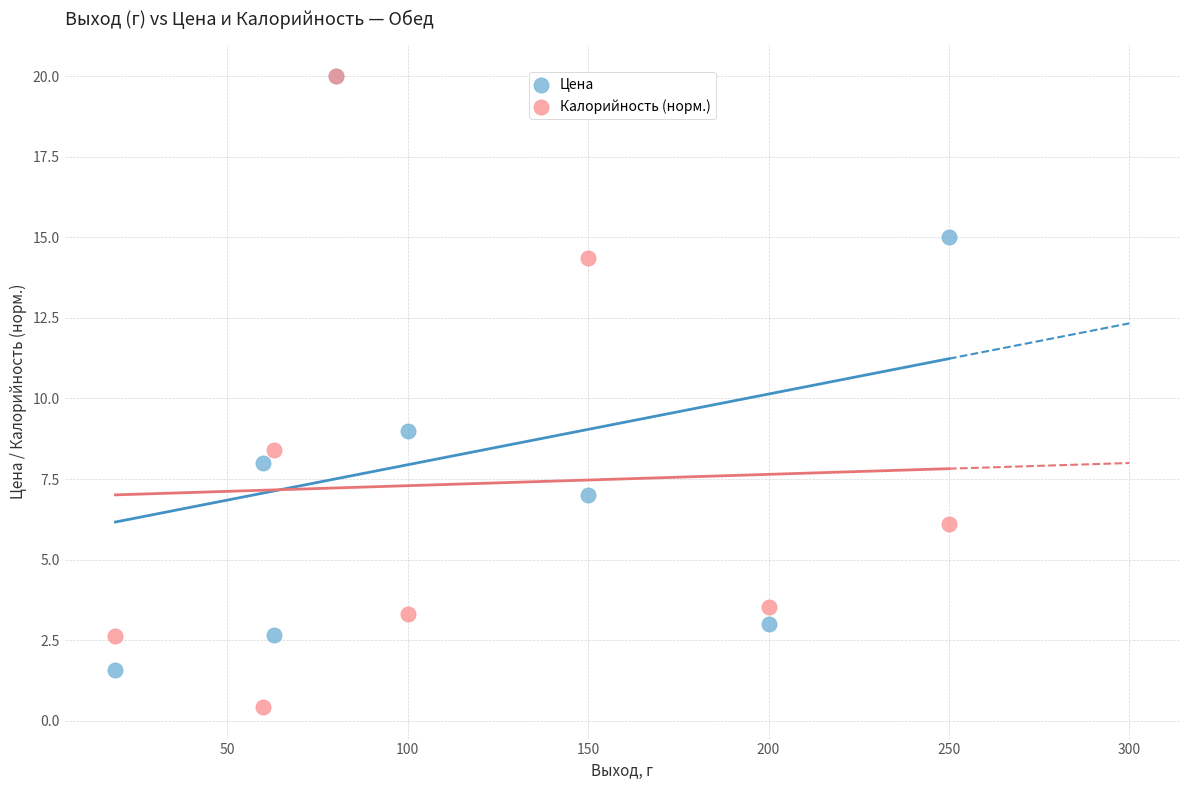

In the Калорийность (норм.) series, what Y value is closest to 10?

8.4